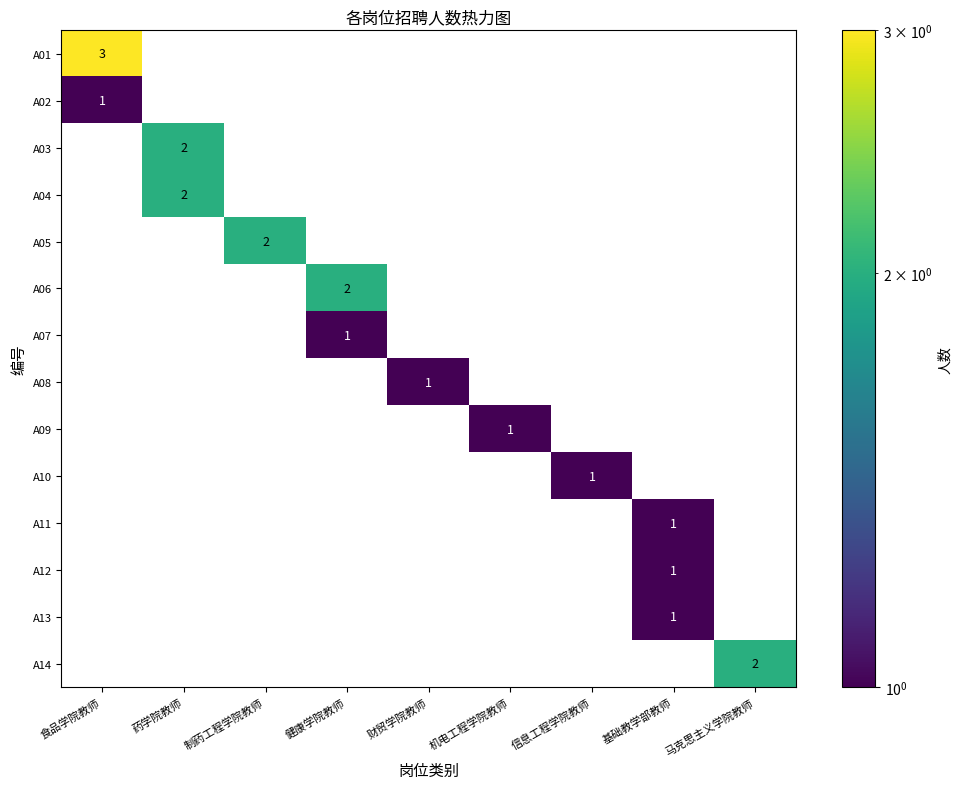

True or false: A02 has a value of 0 at 基础教学部教师.

True